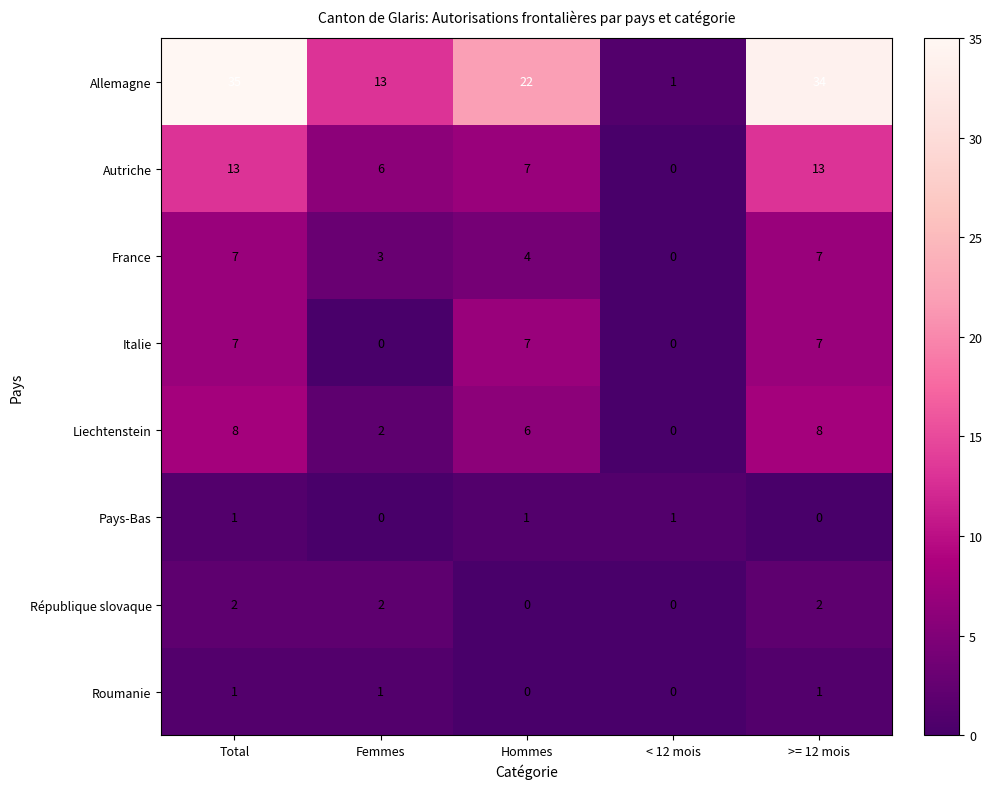

What is the difference between the maximum and minimum values in the Autriche series?

13